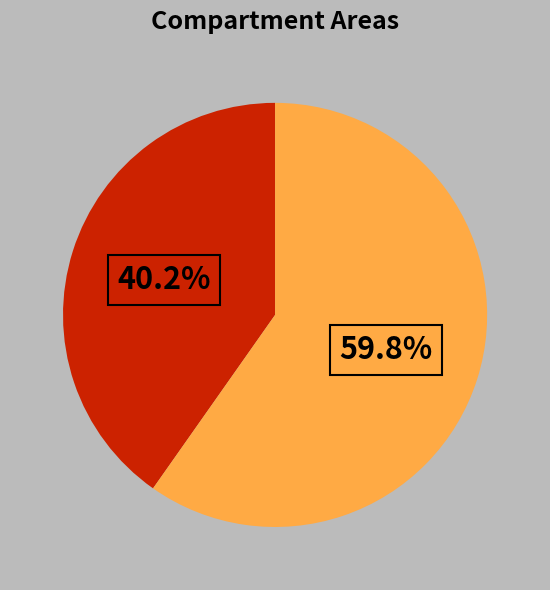

Is there a majority slice in this chart?

Yes